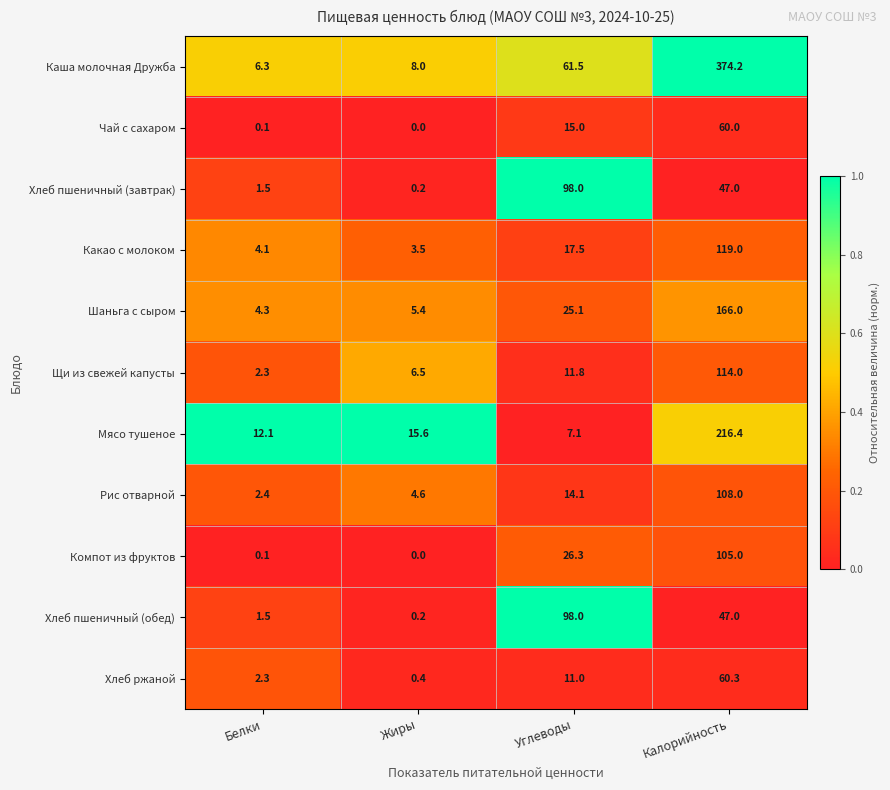

The Рис отварной series shows 14.1 at Углеводы. True or false?

True